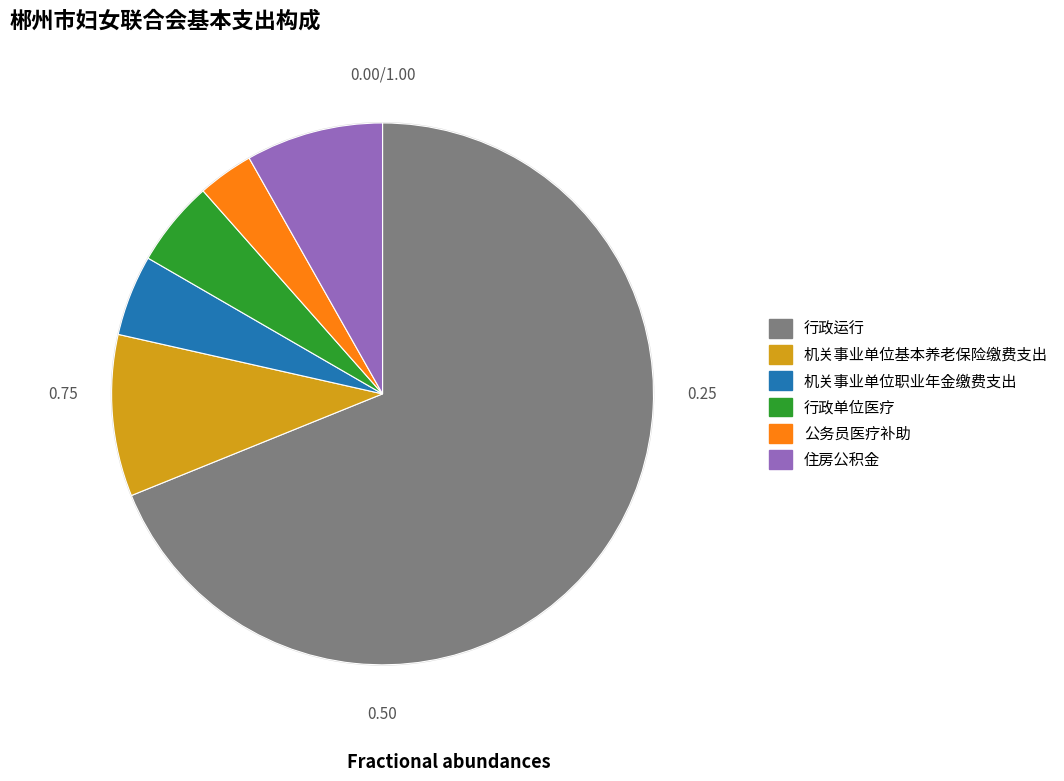

Is the sum of 机关事业单位职业年金缴费支出 and 机关事业单位基本养老保险缴费支出 greater than half?

No